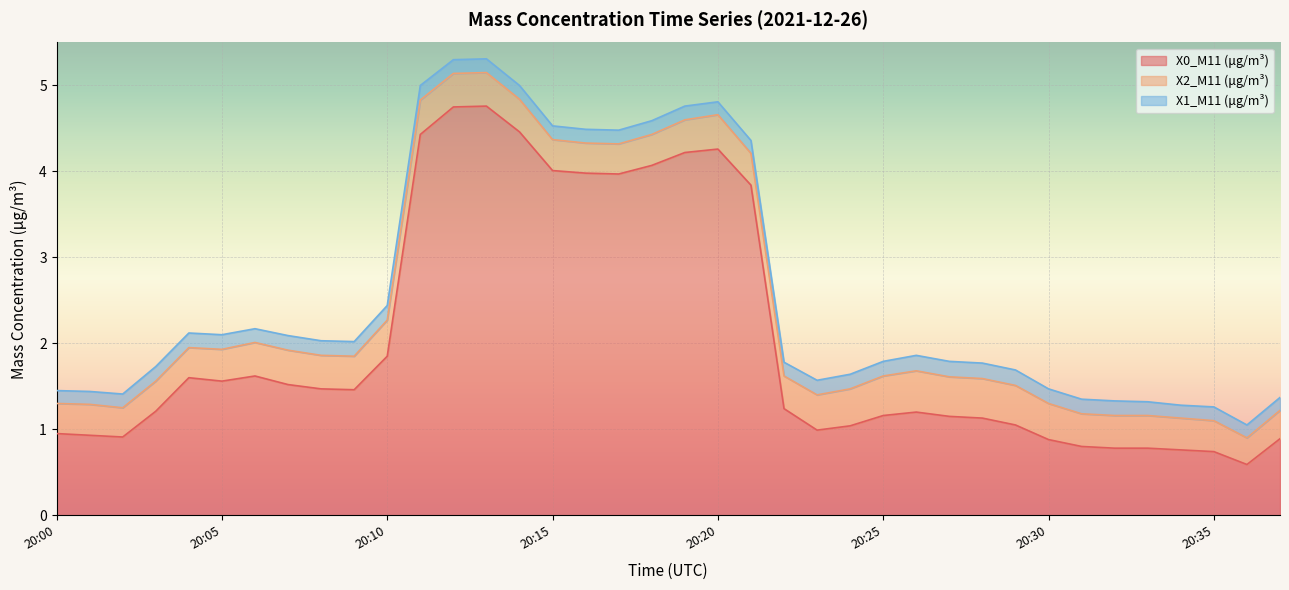

What are all the series names shown in the legend?

X0_M11 (μg/m³), X2_M11 (μg/m³), X1_M11 (μg/m³)